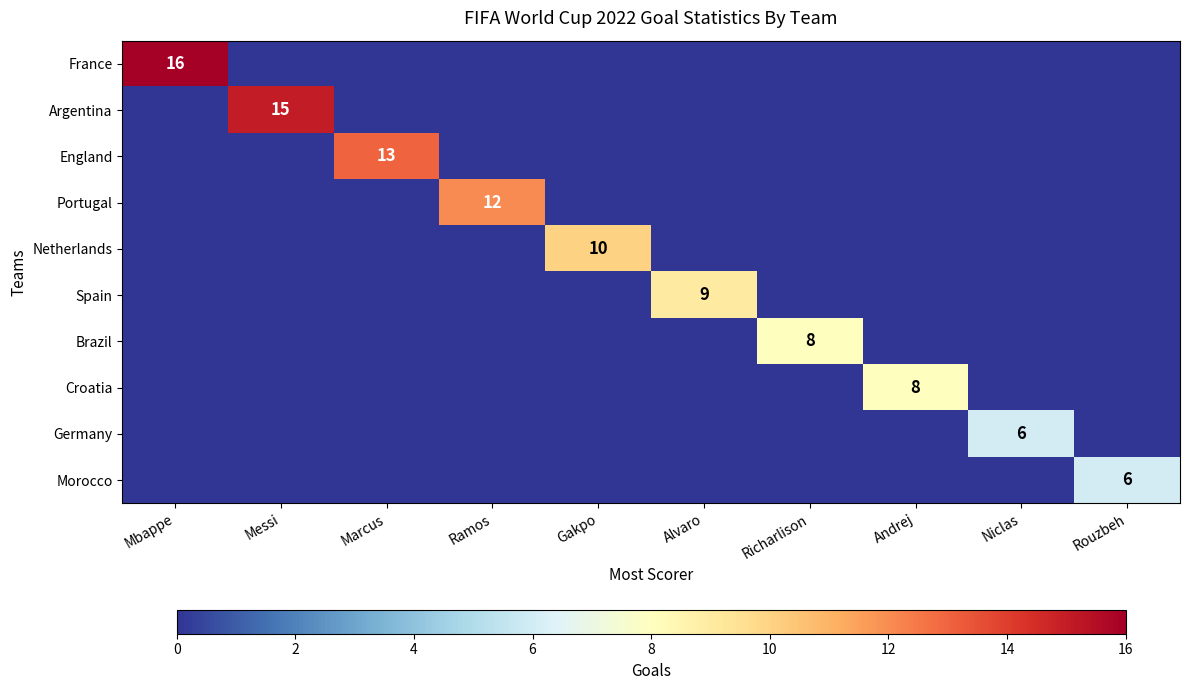

The Croatia series shows 8 at Andrej. True or false?

True